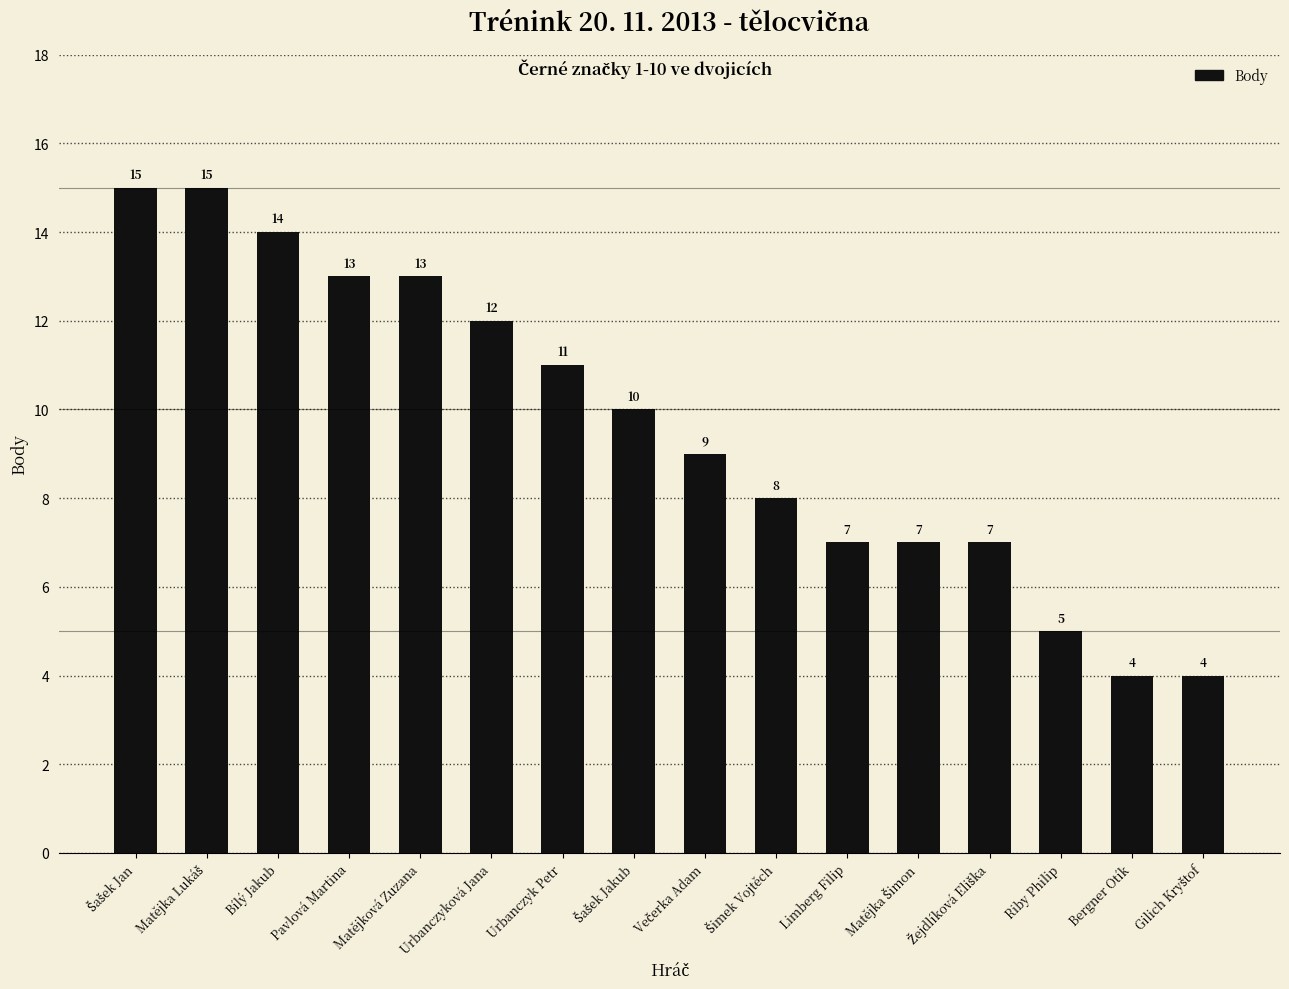

What position from the left is Urbanczyková Jana?

6